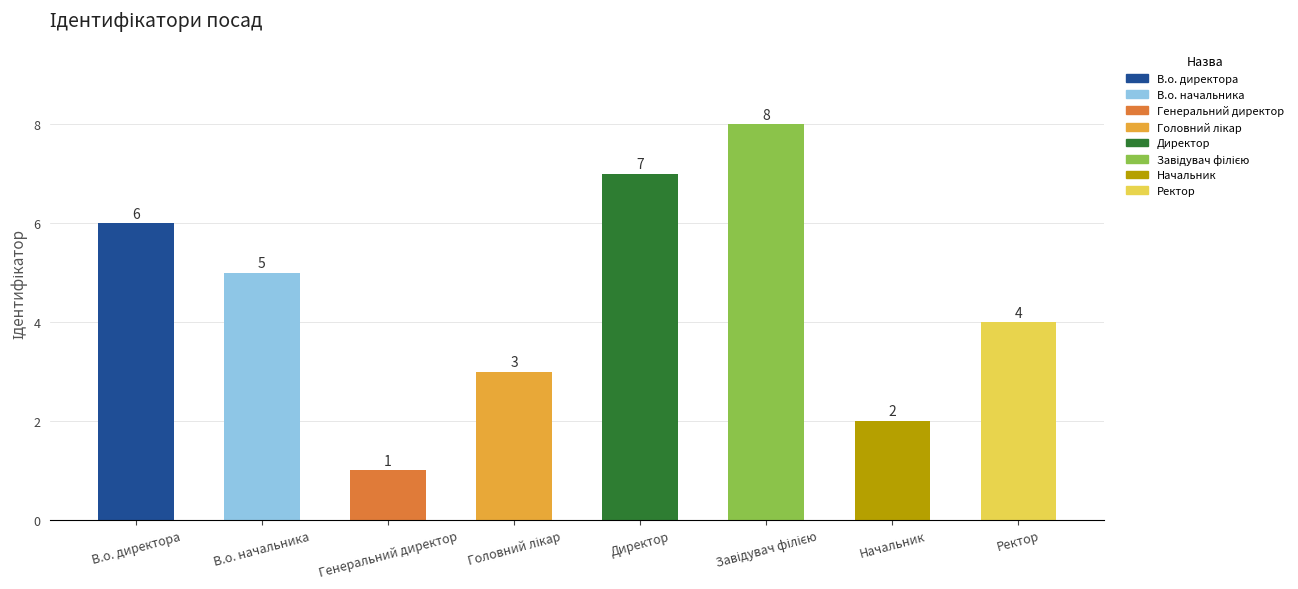

What is the difference between the maximum and minimum values?

7